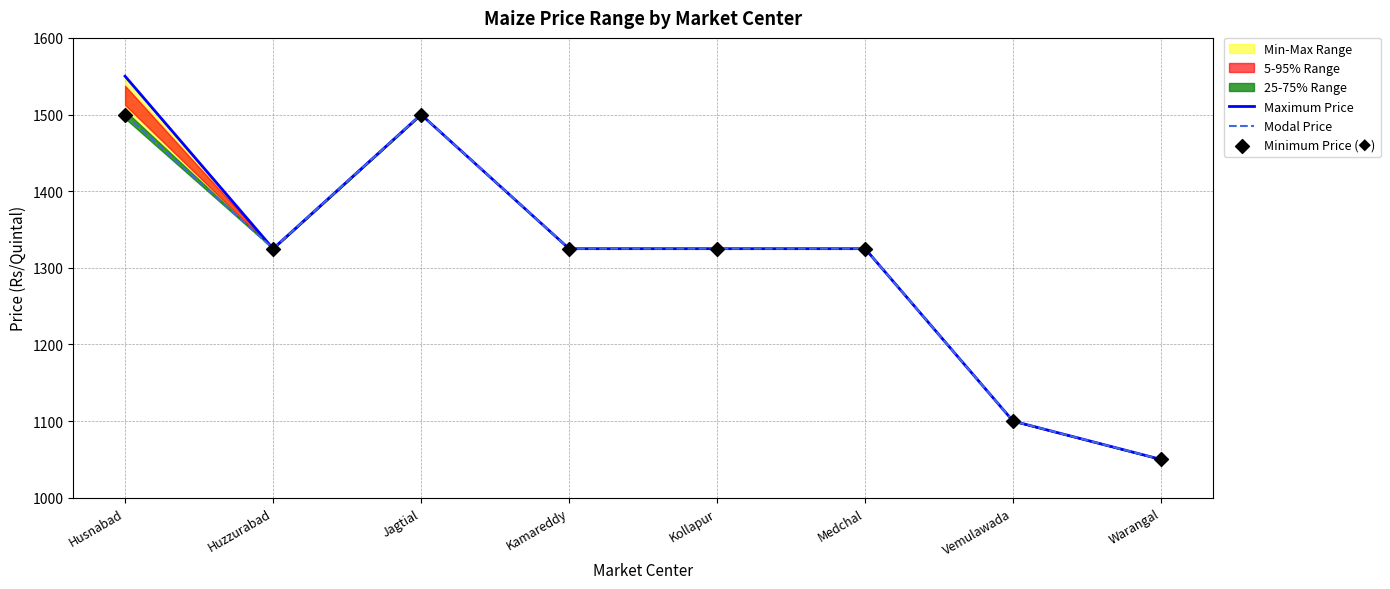

At how many categories does at least one series exceed 1104?

6